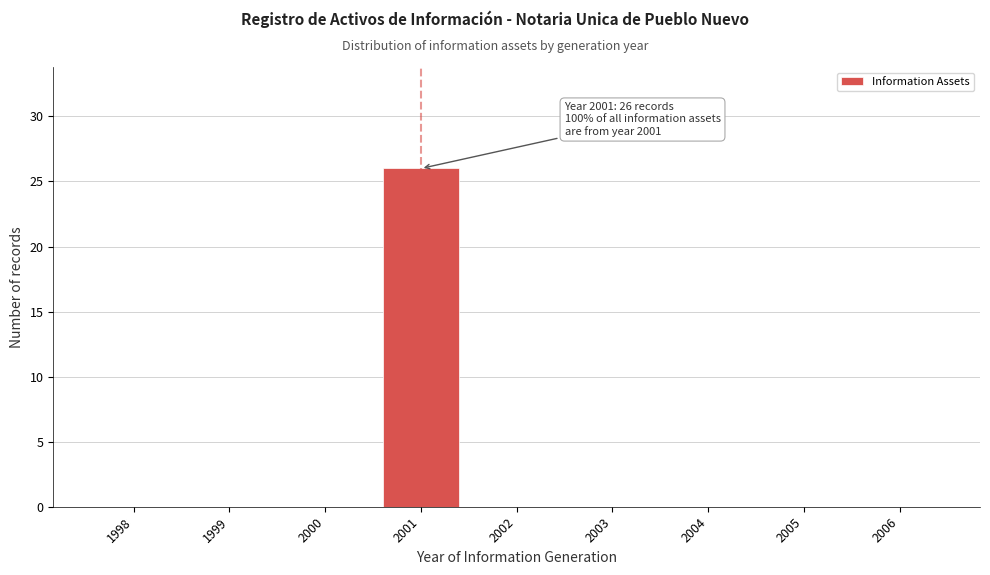

Reading right to left, transcribe all the data shown in this chart.

2006=0	2005=0	2004=0	2003=0	2002=0	2001=26	2000=0	1999=0	1998=0